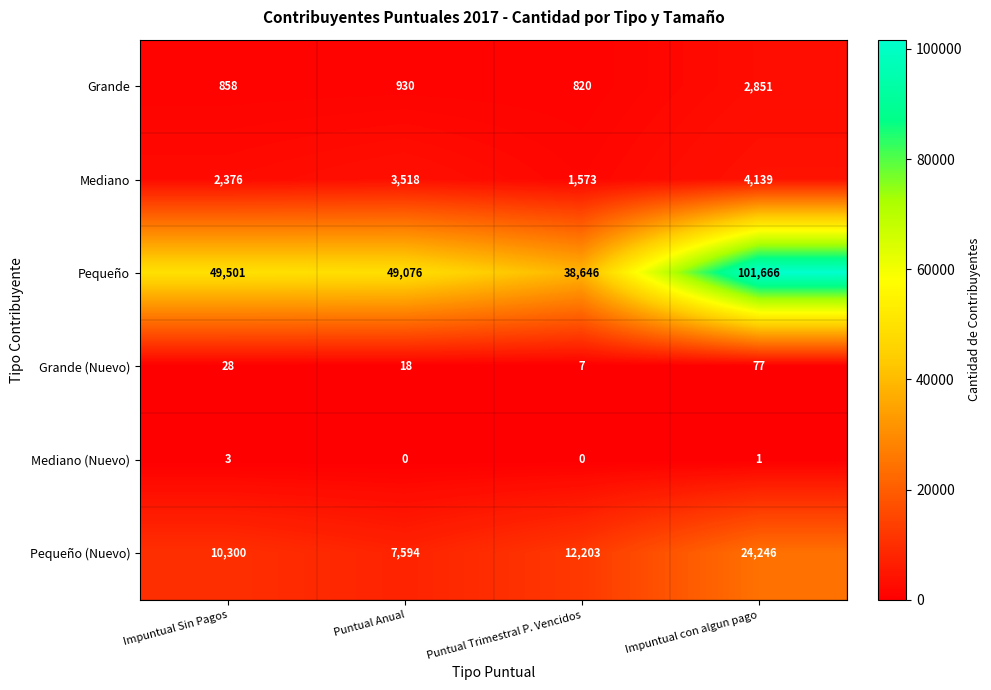

Which series has the widest spread of values?

Pequeño